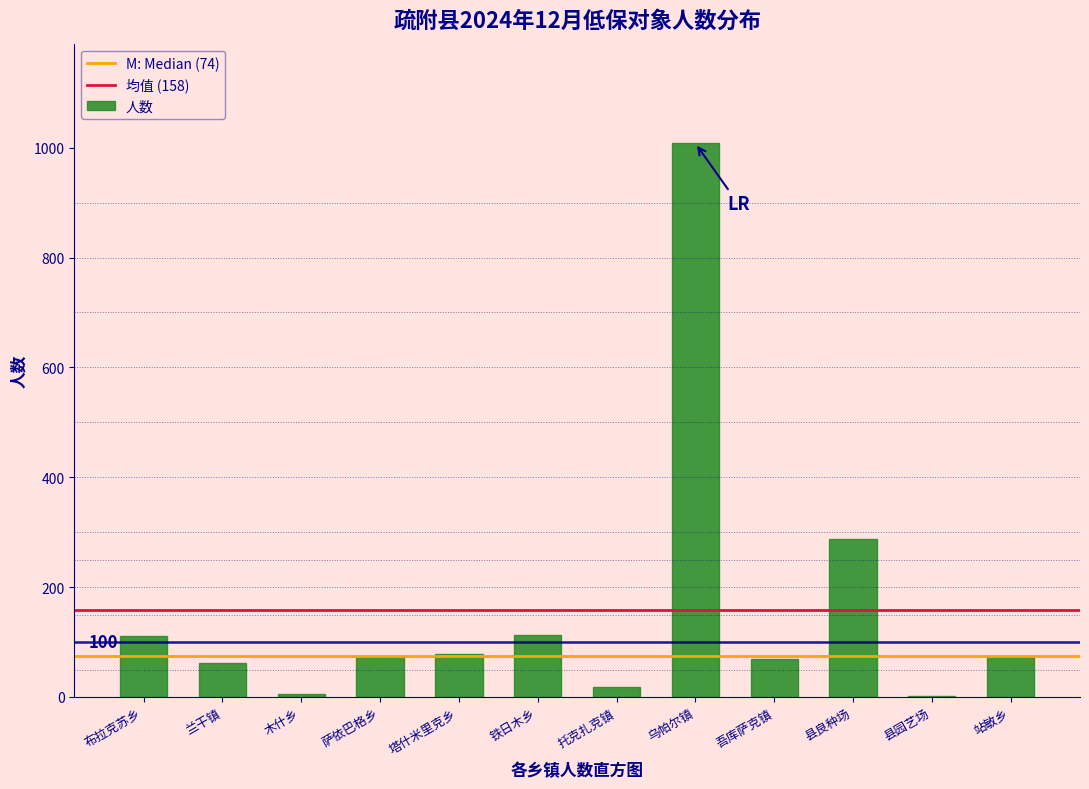

Read the value at 布拉克苏乡.

111